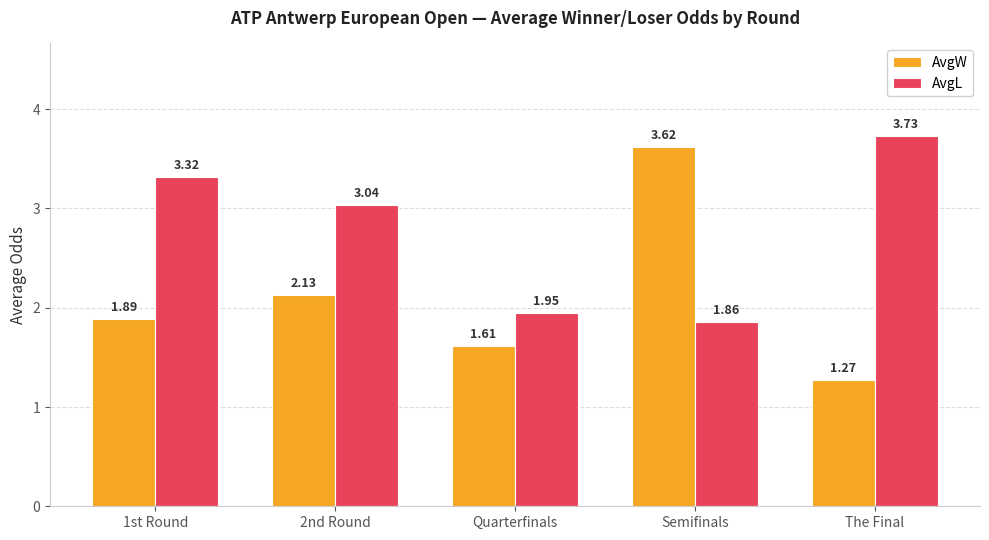

Which series has the largest total across all categories?

AvgL